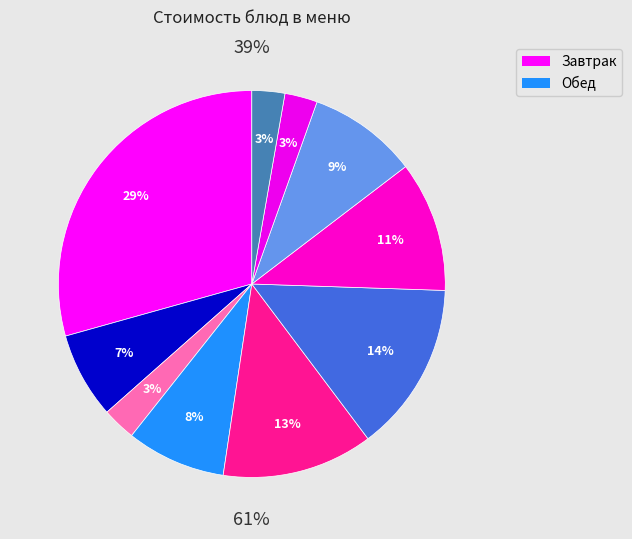

To the nearest percent, what is the combined percentage of Хлеб пшеничный (обед) and Кисель из ягод?

12%